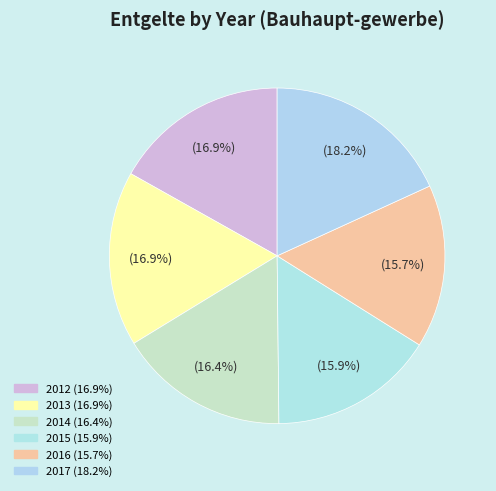

How many slices are in this pie chart?

6